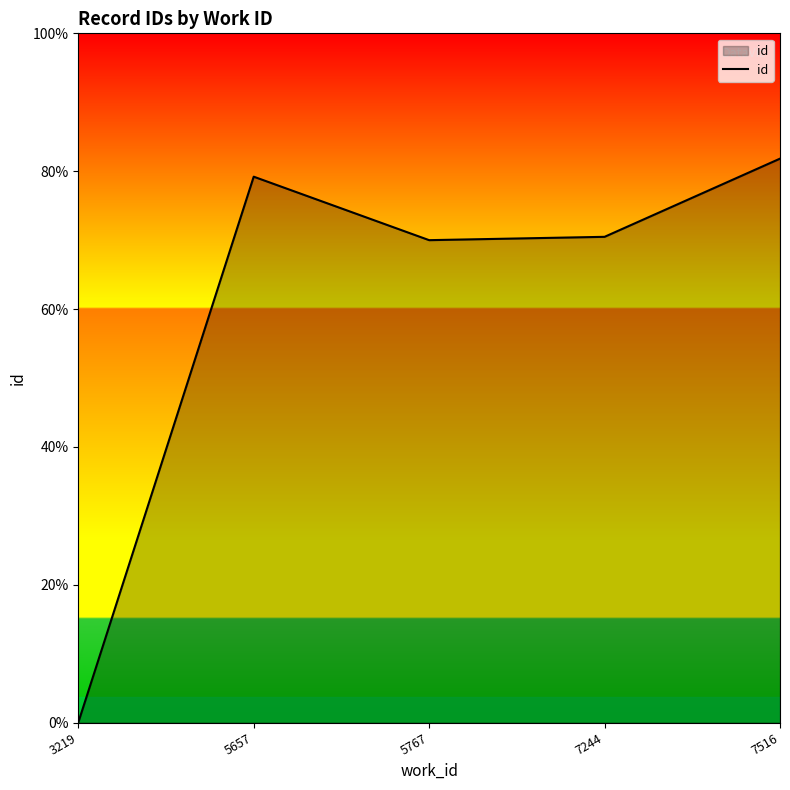

What is the average value?

14298.6